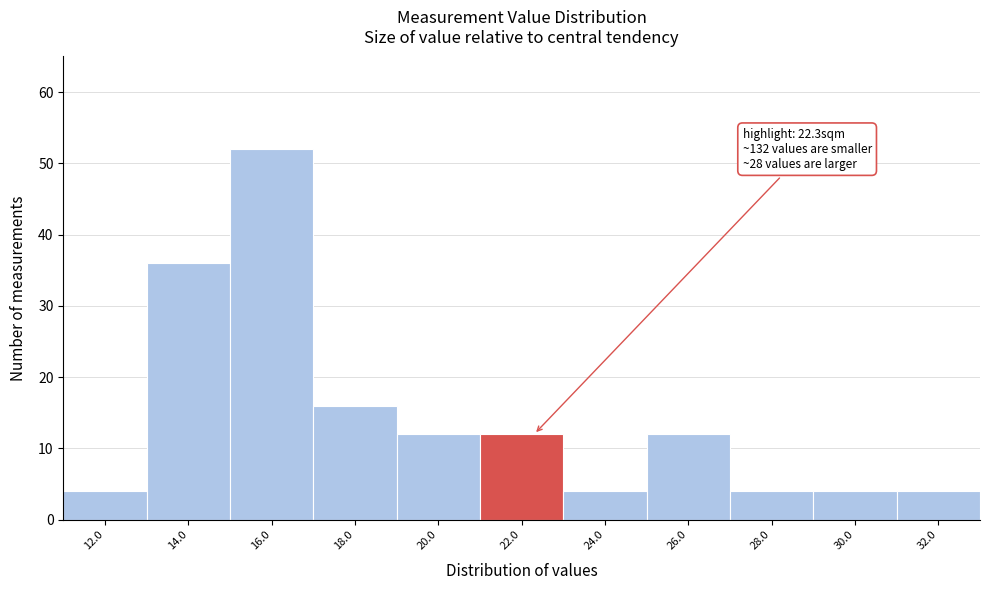

Reading left to right, list all the values displayed in this chart.

4	36	52	16	12	12	4	12	4	4	4